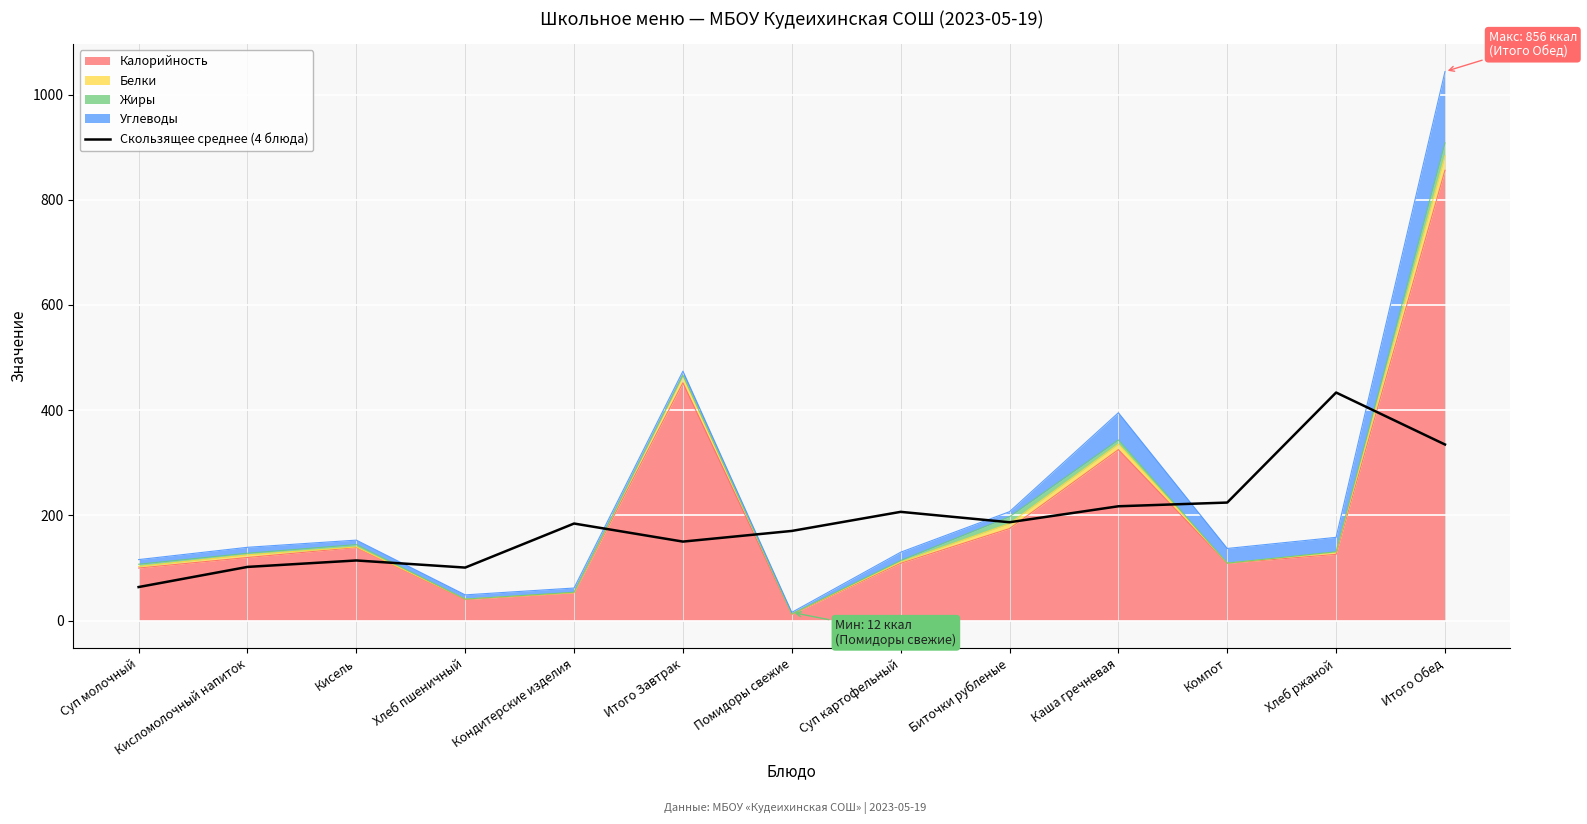

Where does the data first go above 184?

Кондитерские изделия